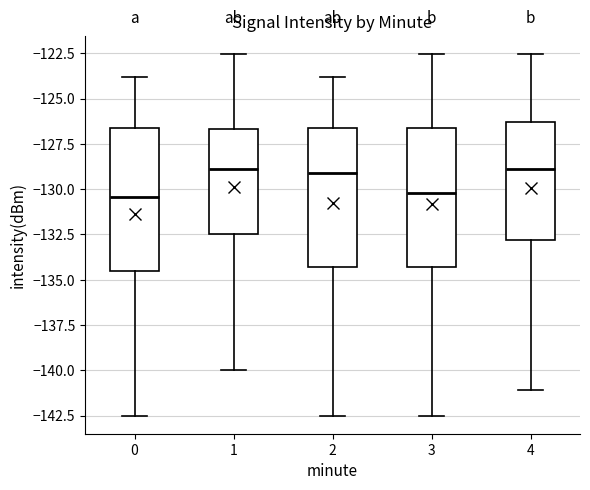

Reading left to right, read every box against the y-axis: the position of its median line, the range the box covers, and the ends of its whiskers. The values are not printed on the chart, so give them approximately, as read against the axis.

0: median -130.5, box -134.5 to -126.5, whiskers -142.5 to -124.0
1: median -129.0, box -132.5 to -126.5, whiskers -140.0 to -122.5
2: median -129.0, box -134.5 to -126.5, whiskers -142.5 to -124.0
3: median -130.0, box -134.5 to -126.5, whiskers -142.5 to -122.5
4: median -129.0, box -133.0 to -126.5, whiskers -141.0 to -122.5